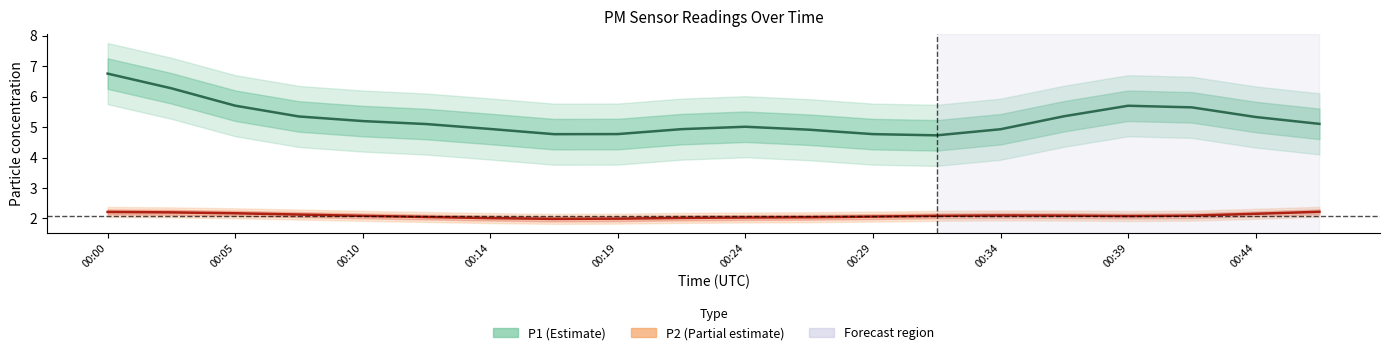

Which category has the lowest value in the P2 series?

00:17